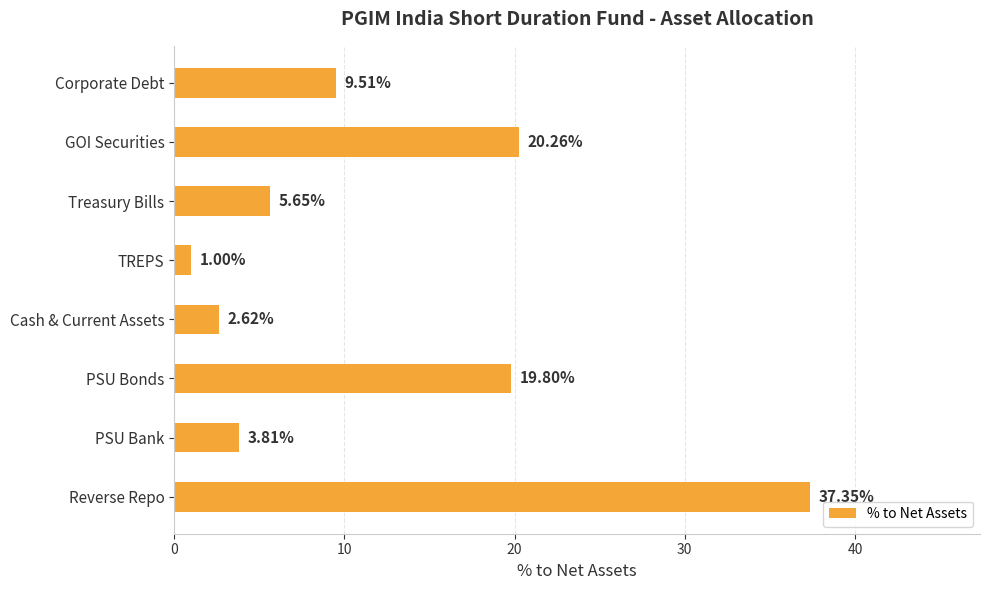

Where is the data nearest to the value 19?

PSU Bonds